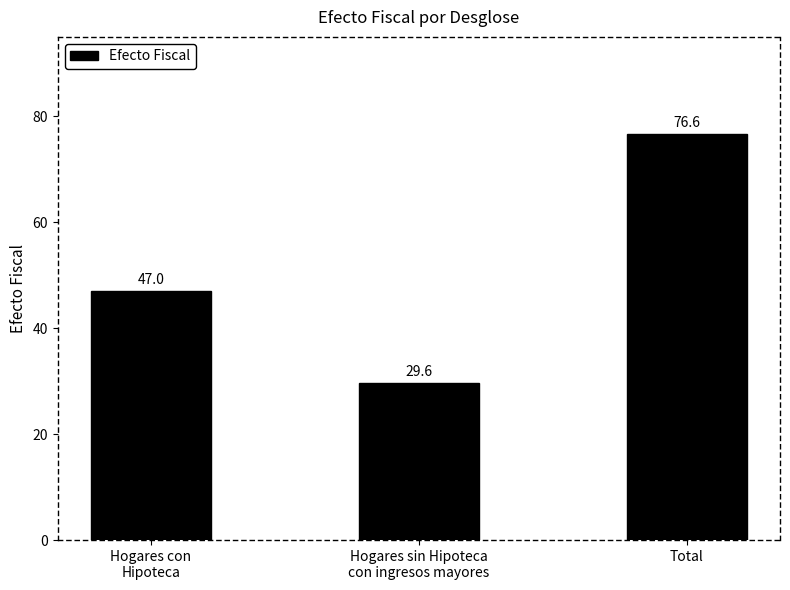

What is the label of the 2nd bar from the right?

Hogares sin Hipoteca
con ingresos mayores